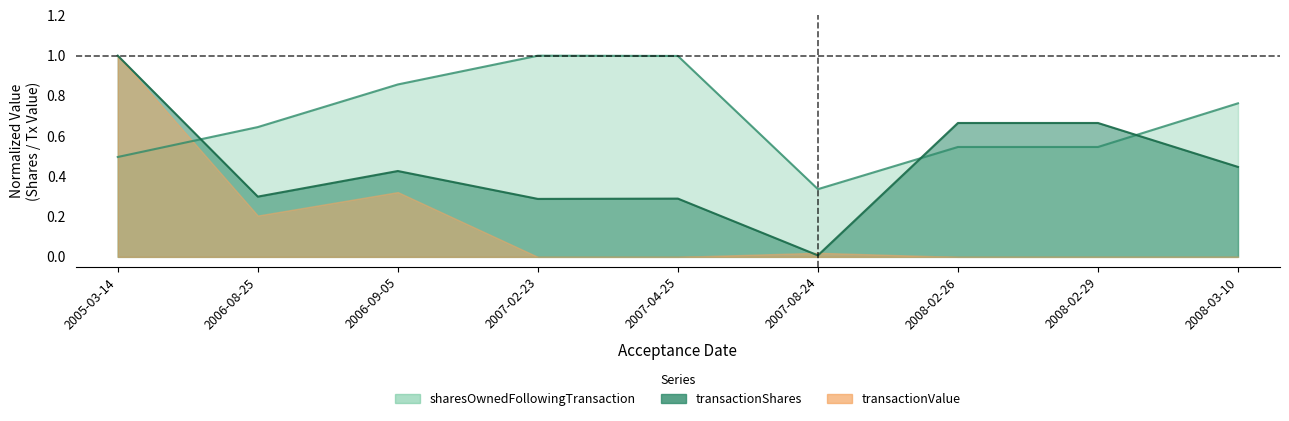

What is the difference between the highest and lowest values at 2006-09-05?

0.4